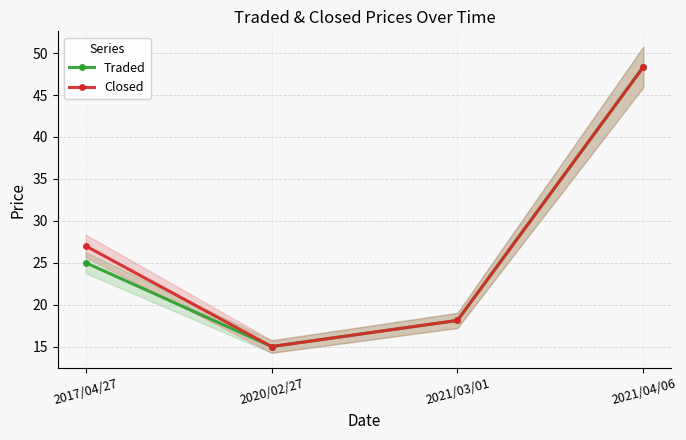

Reading right to left, what are all the values shown in this chart?

Traded: 2021/04/06=48.4	2021/03/01=18.1	2020/02/27=15.0	2017/04/27=25.0
Closed: 2021/04/06=48.4	2021/03/01=18.1	2020/02/27=15.0	2017/04/27=27.0